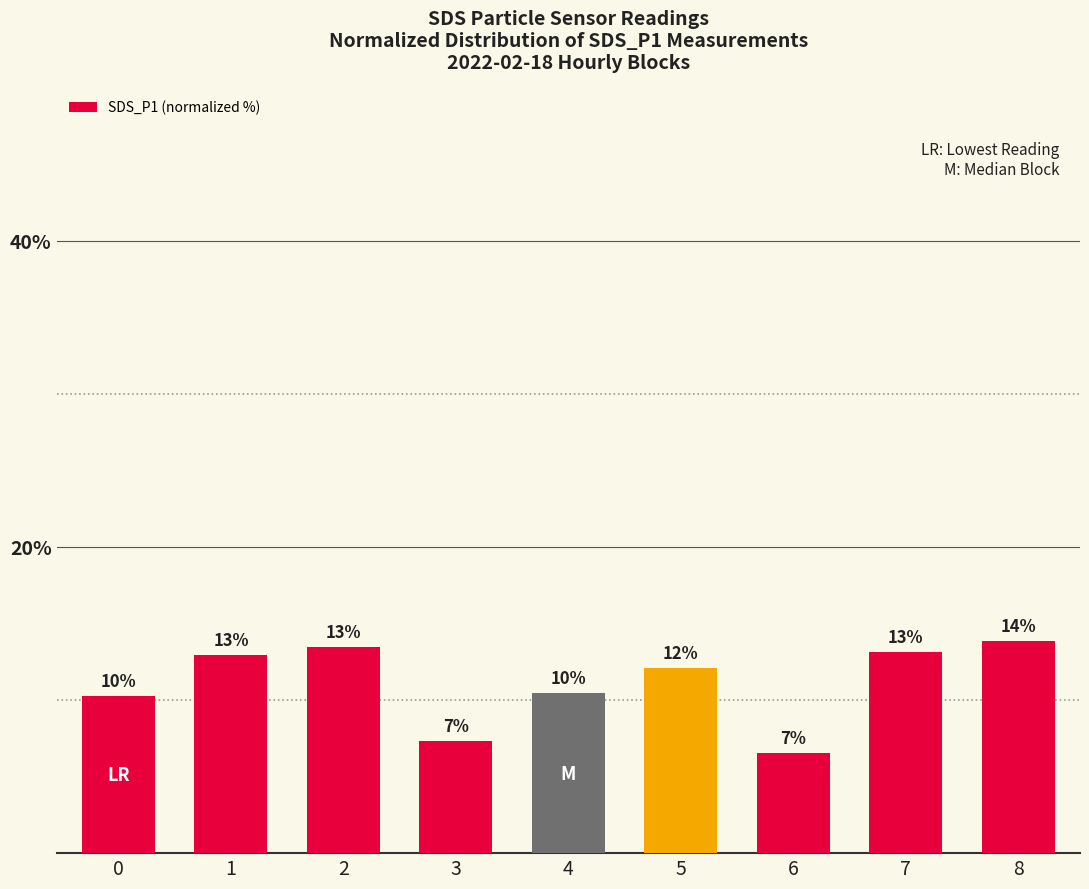

How many bars are there in total?

9